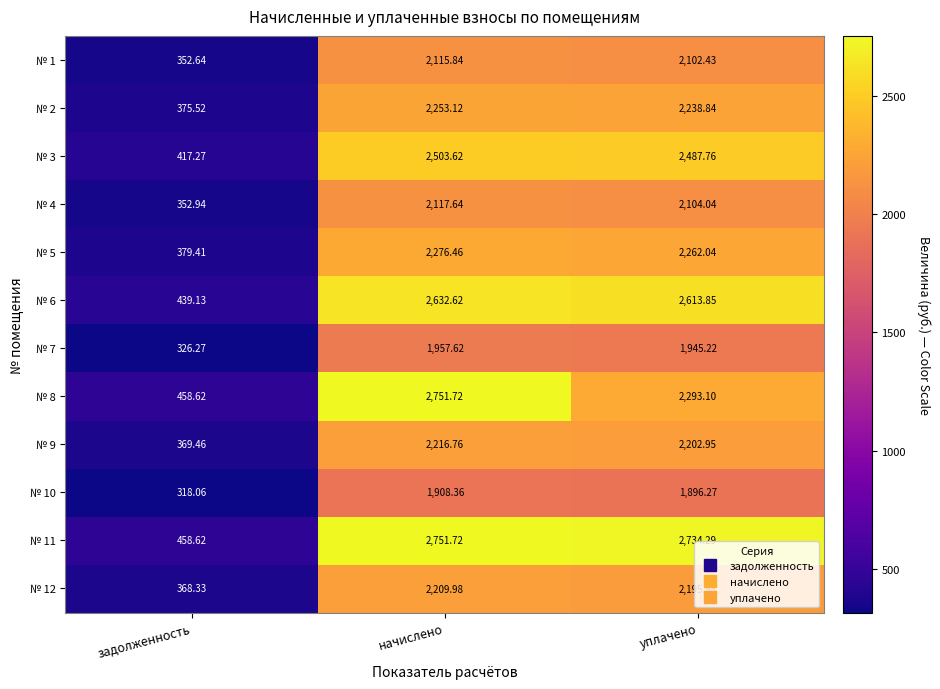

Where is № 4 nearest to the value 1235?

уплачено